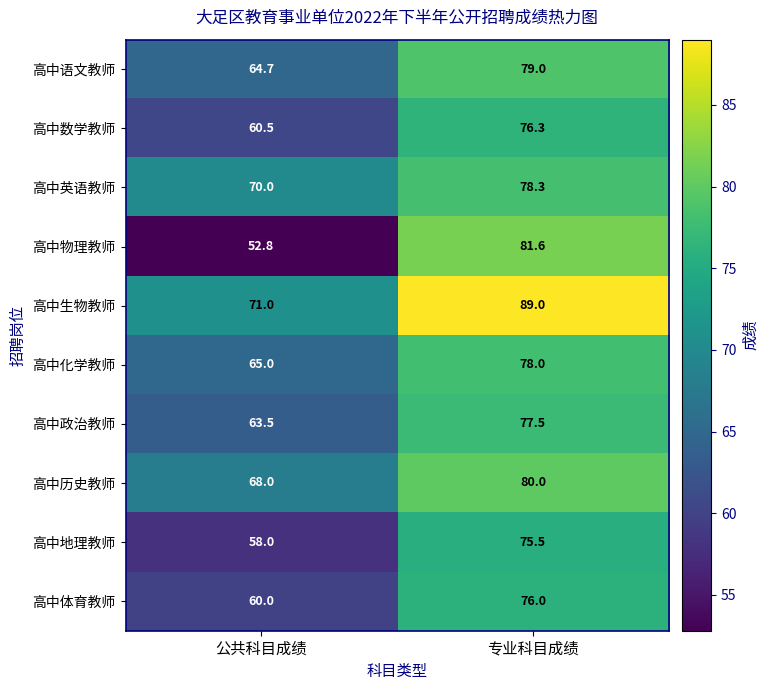

Where does the 高中政治教师 series first go above 77?

专业科目成绩